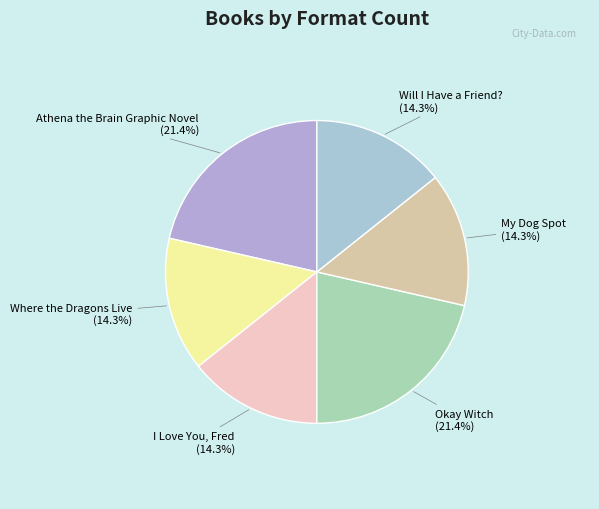

To the nearest percent, what is the difference between the largest and smallest slice percentages?

7%